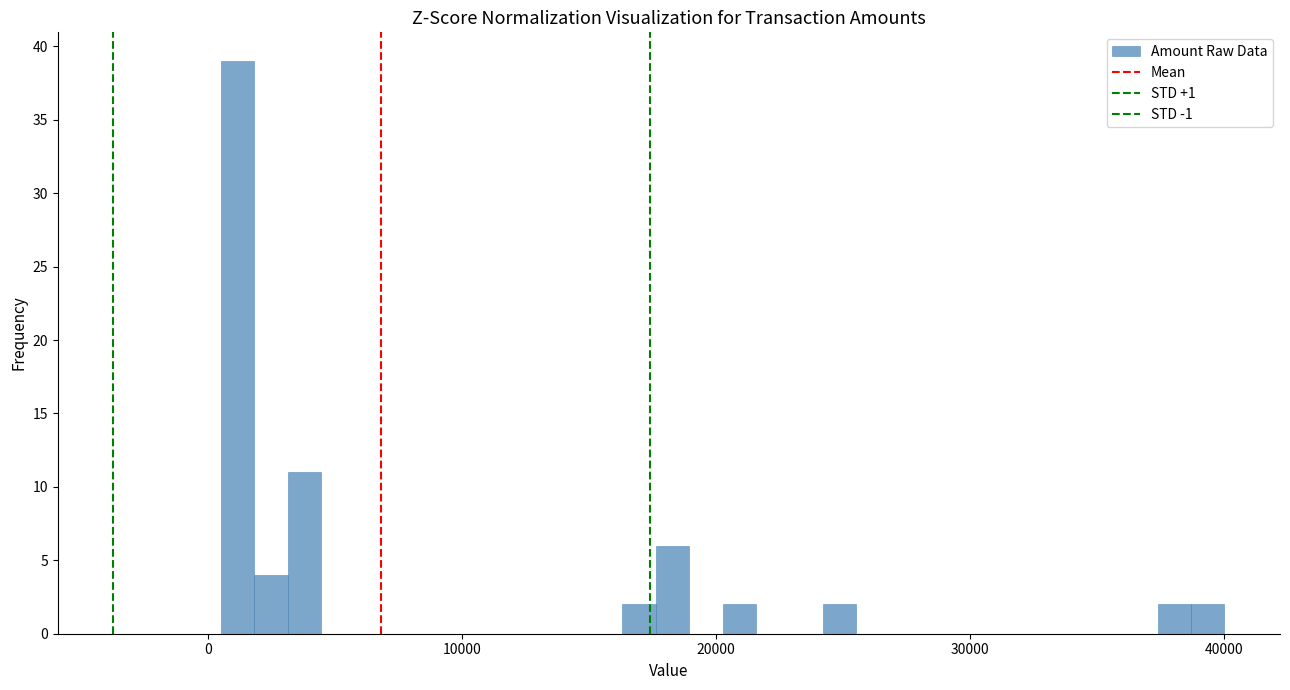

Around what value on the x-axis is the tallest bar? Give the approximate position of its centre, as read against the axis.

1000